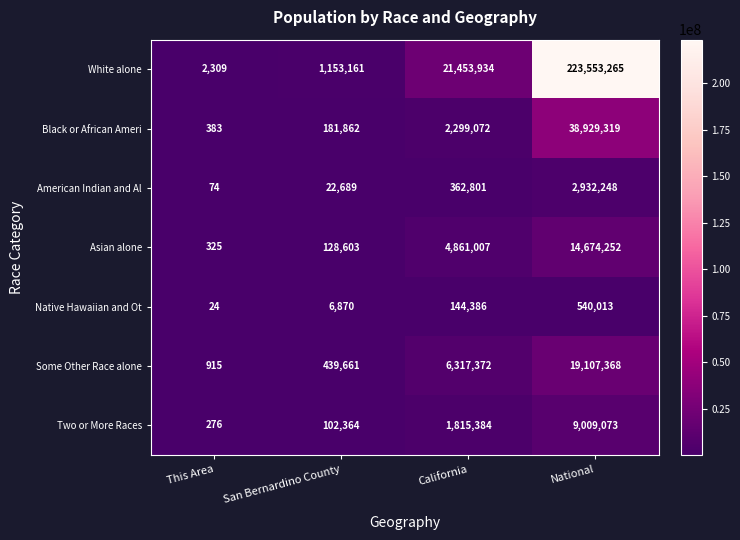

What is the approximate value of Black or African Ameri at This Area?

383